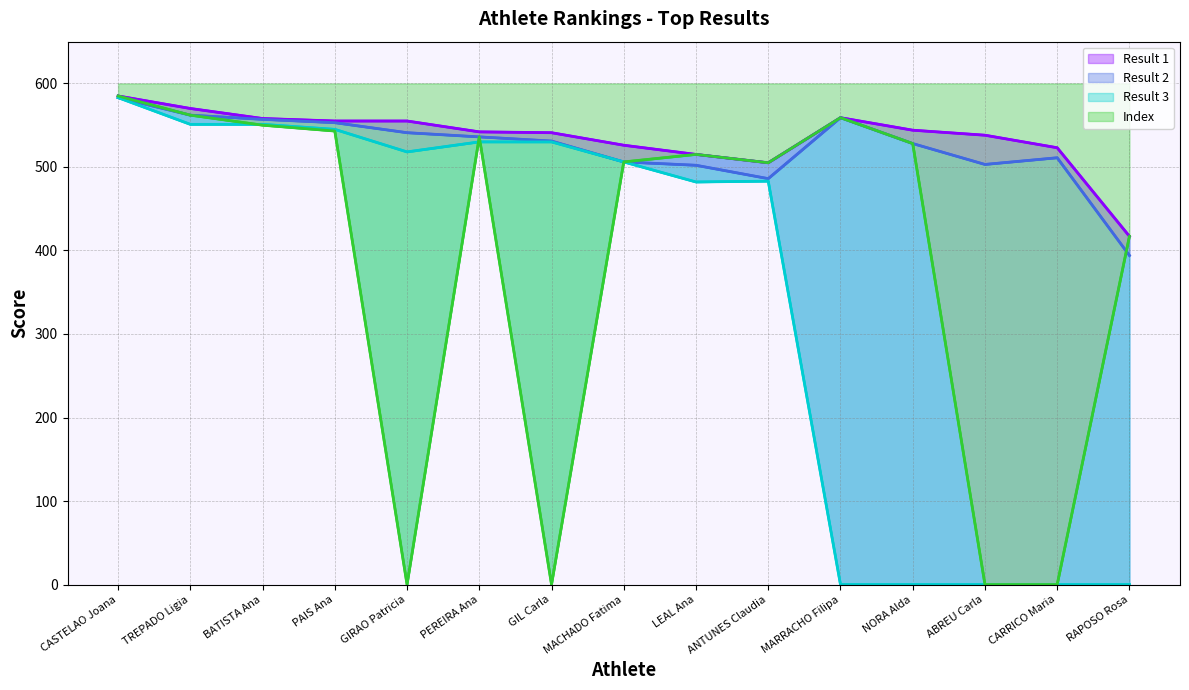

How many lines are shown in the chart?

4